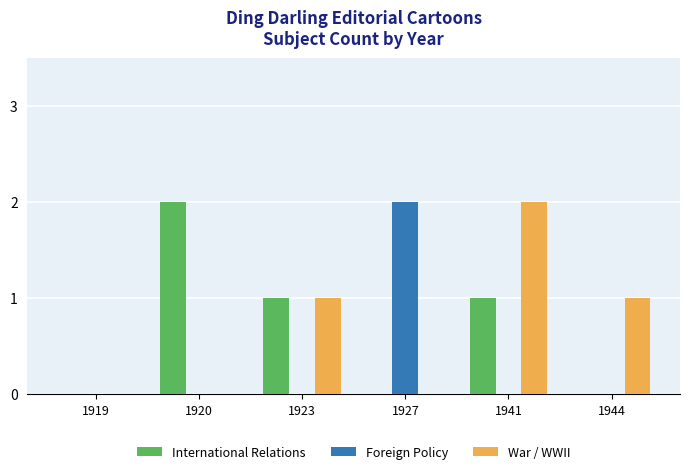

Read the War / WWII value at 1944.

1